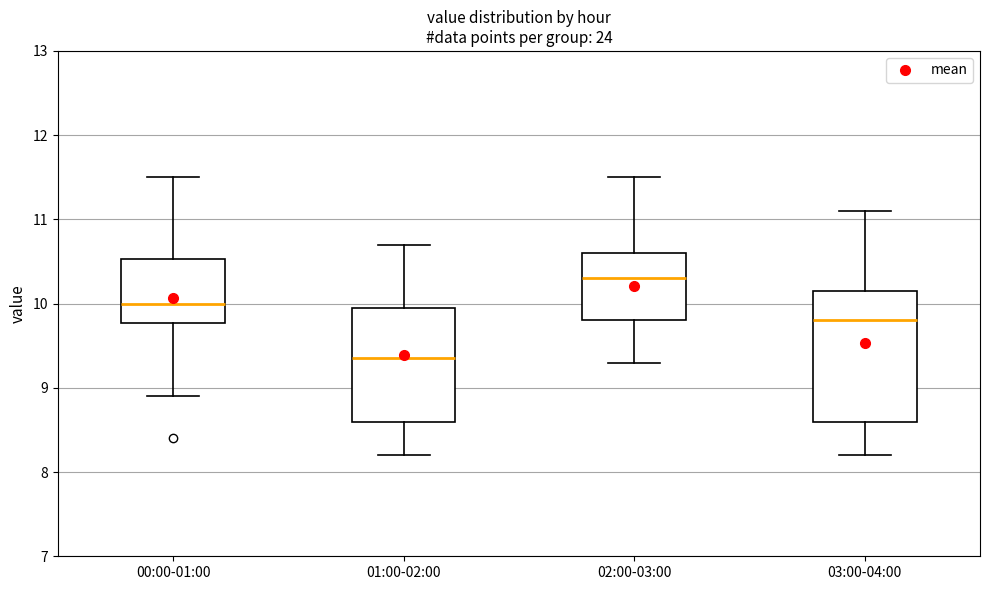

Where is the upper edge of the box for 02:00-03:00 on the y-axis? The values are not printed on the chart, so give them approximately, as read against the axis.

10.6